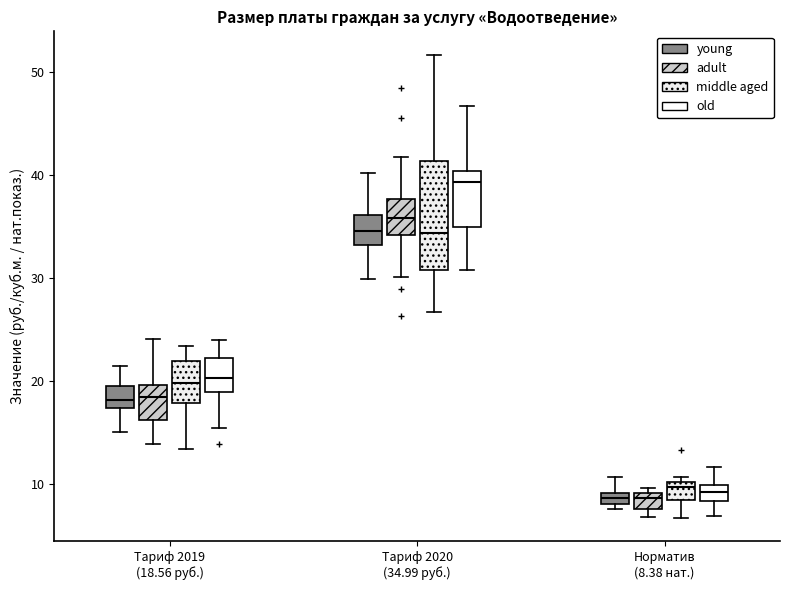

Which box's median line is the highest?

Тариф 2020 (34.99 руб.) (old)